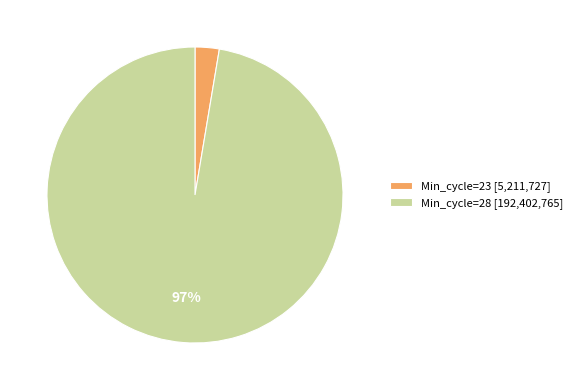

Do Min_cycle=23 [5,211,727] and Min_cycle=28 [192,402,765] together represent more than half of the pie?

Yes